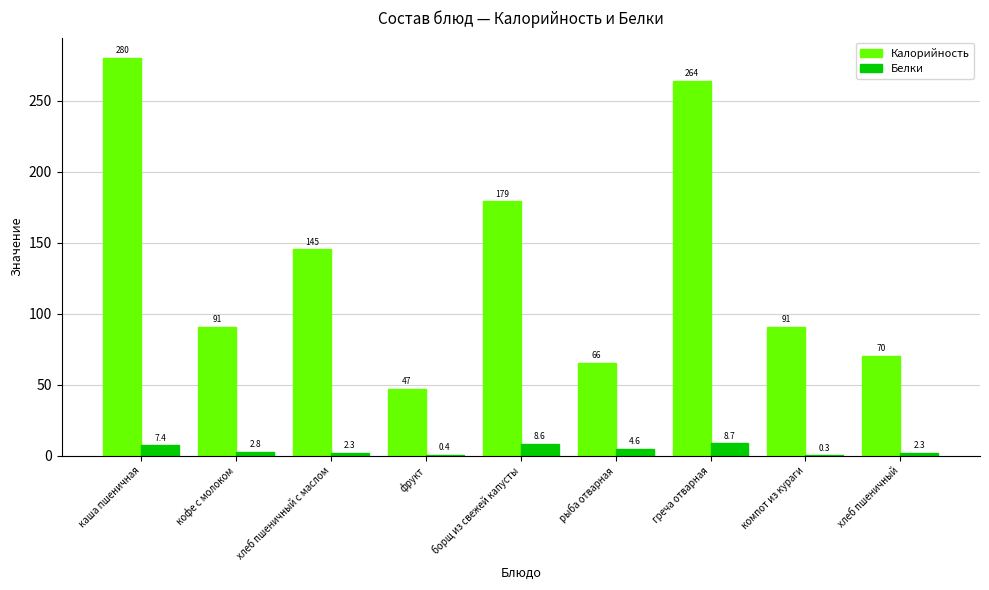

What is the difference between the Белки values at фрукт and кофе с молоком?

2.4